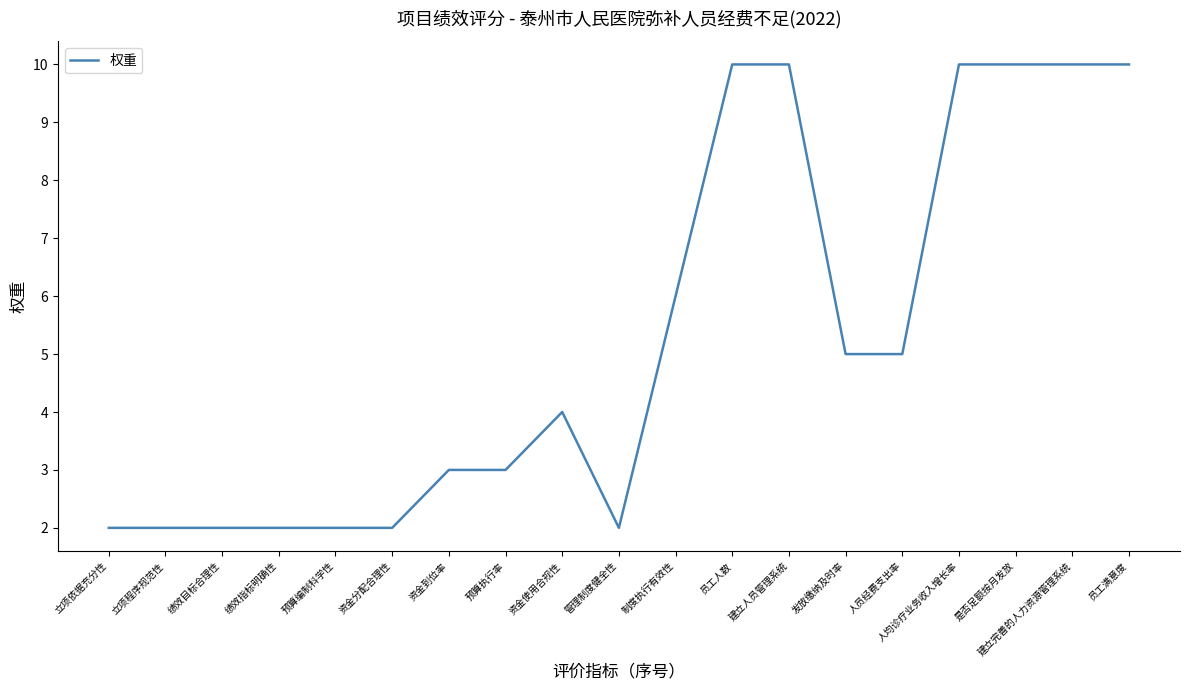

Reading left to right, transcribe all the data shown in this chart.

立项依据充分性=2	立项程序规范性=2	绩效目标合理性=2	绩效指标明确性=2	预算编制科学性=2	资金分配合理性=2	资金到位率=3	预算执行率=3	资金使用合规性=4	管理制度健全性=2	制度执行有效性=6	员工人数=10	建立人员管理系统=10	发放缴纳及时率=5	人员经费支出率=5	人均诊疗业务收入增长率=10	是否足额按月发放=10	建立完善的人力资源管理系统=10	员工满意度=10